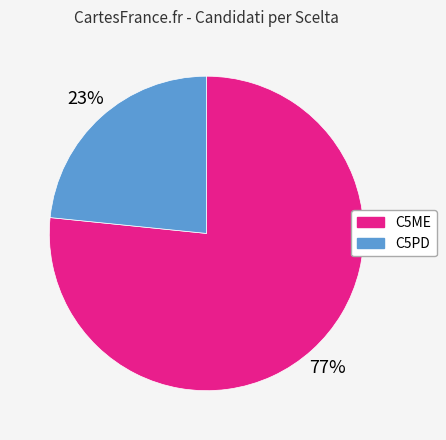

How many segments does this pie chart have?

2